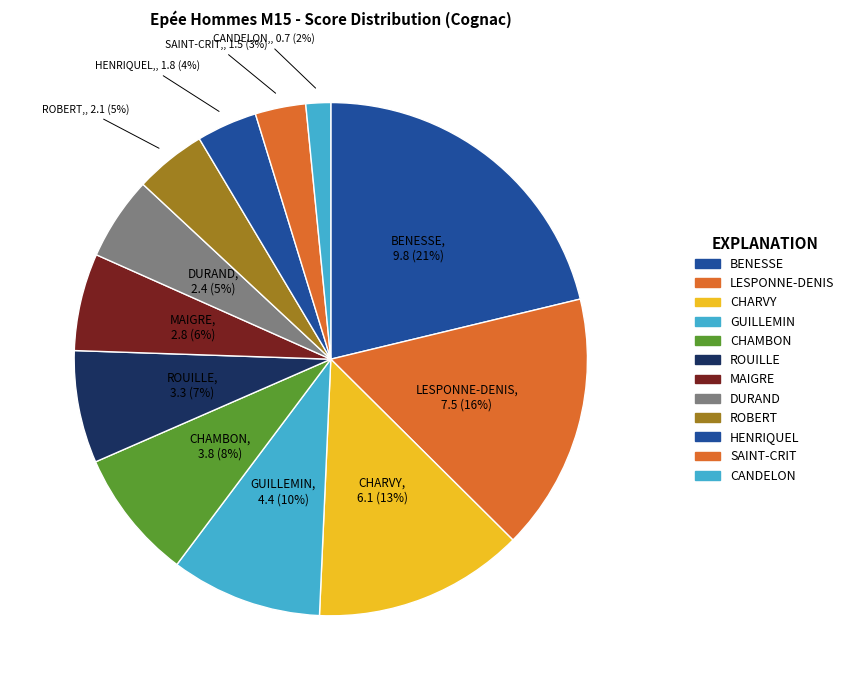

Count the number of slices in the pie.

12